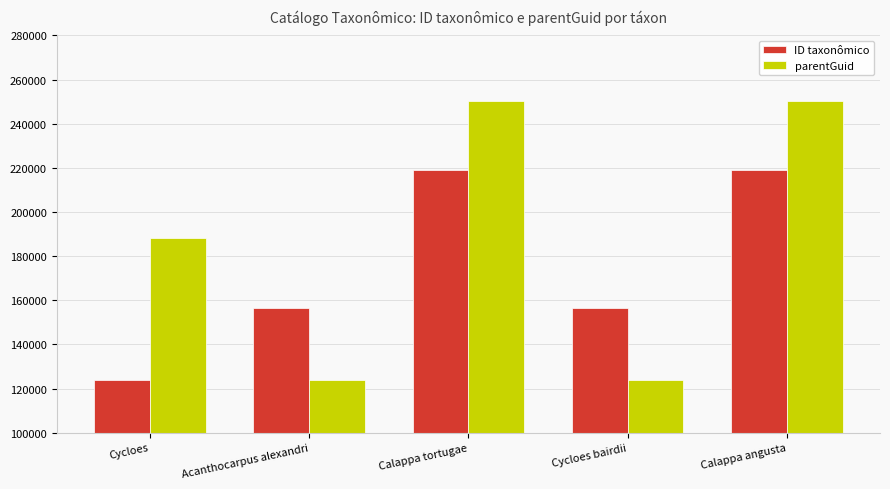

How many data points does each series have?

5